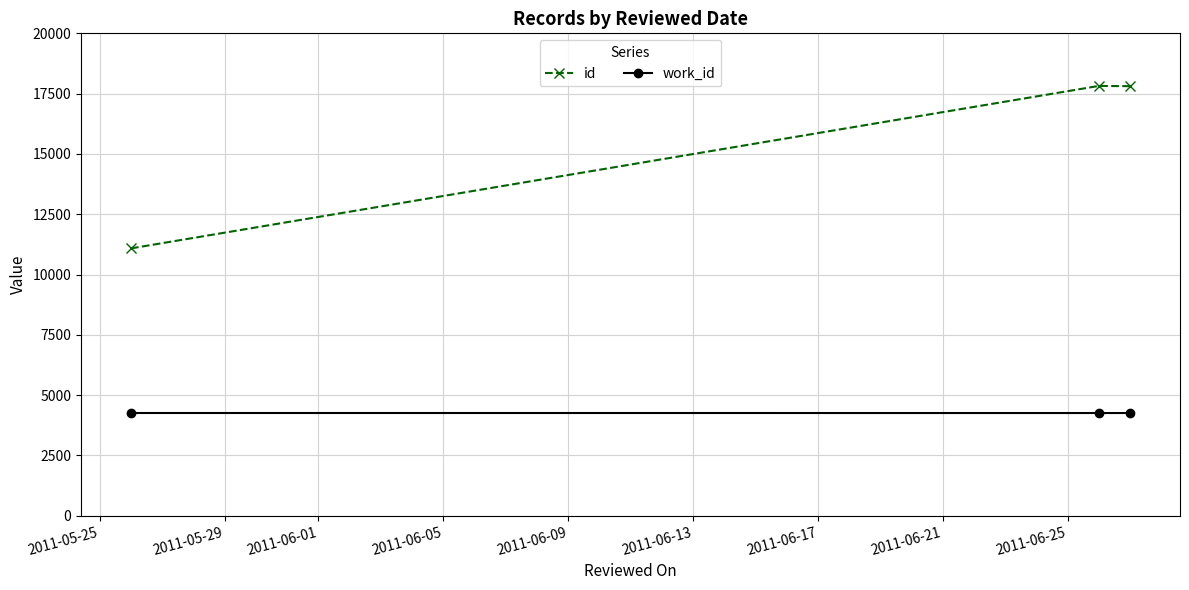

Is this an area chart (filled region under the line)?

No